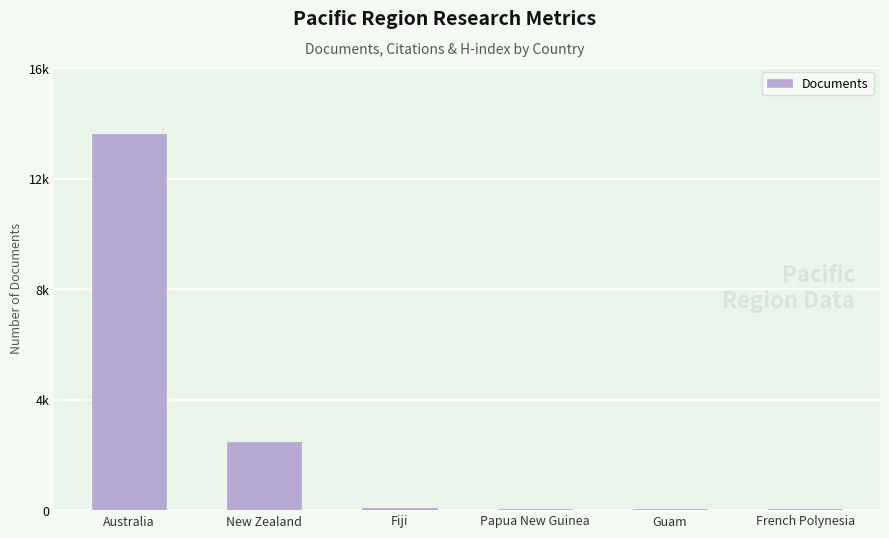

The value at Guam is 42. True or false?

True